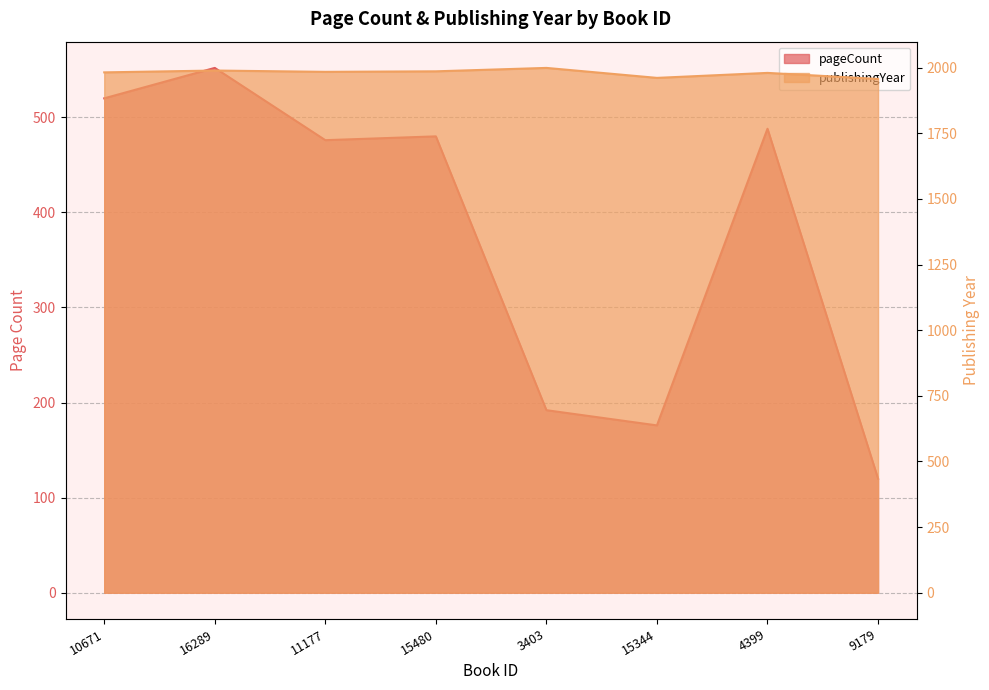

In pageCount, how many points are higher than both neighbors (excluding endpoints)?

3